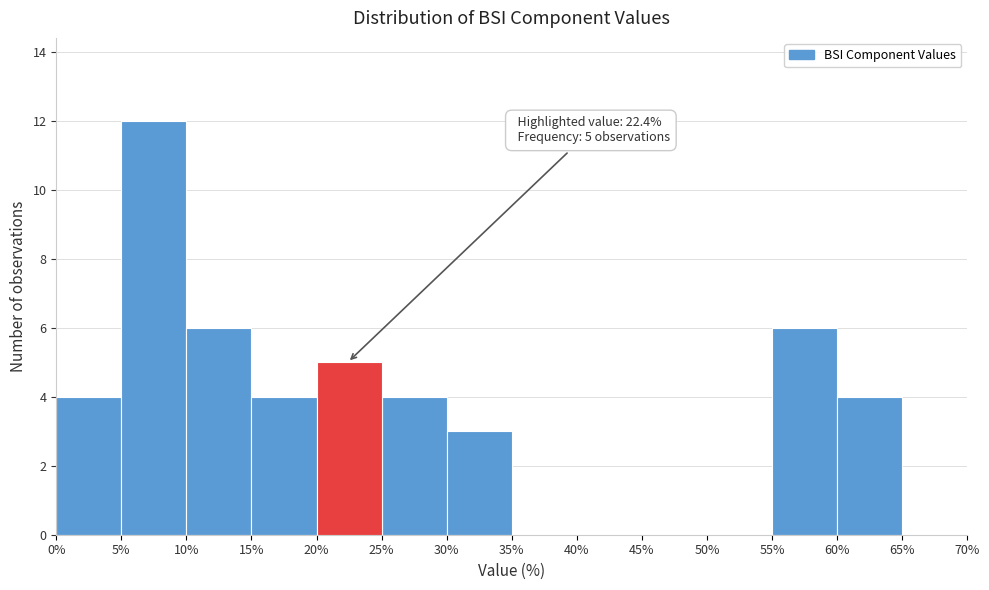

Over which range of the x-axis is the bar tallest?

5% to 10%